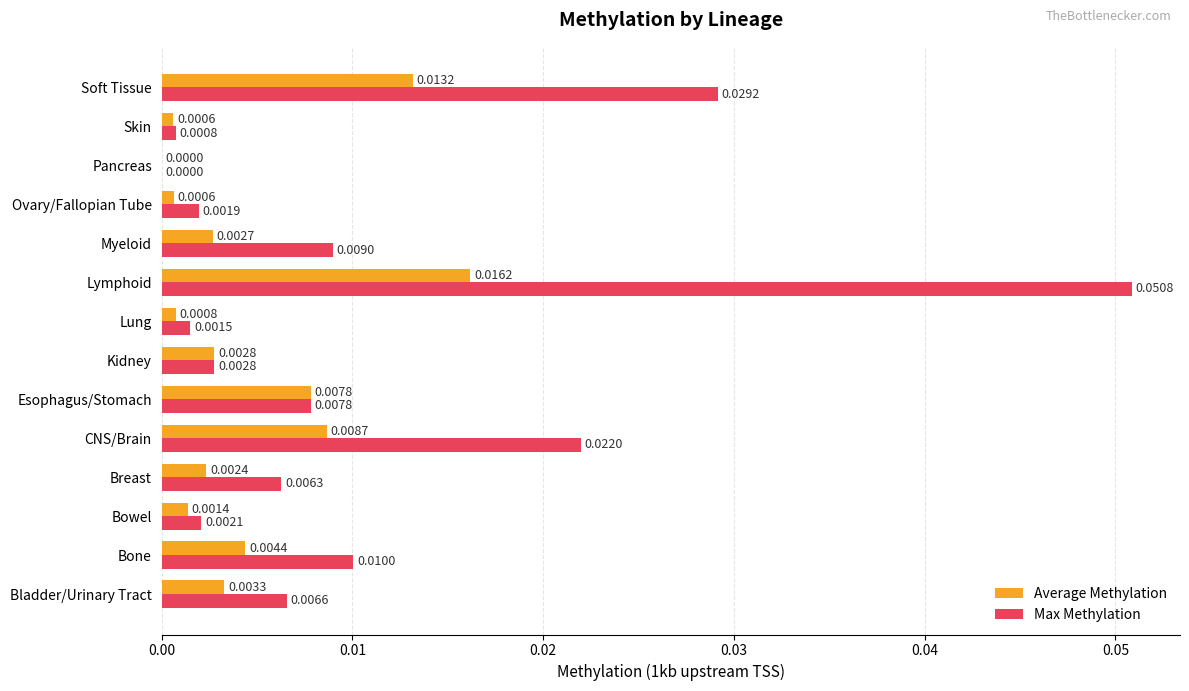

Which series has the largest total across all categories?

Max Methylation